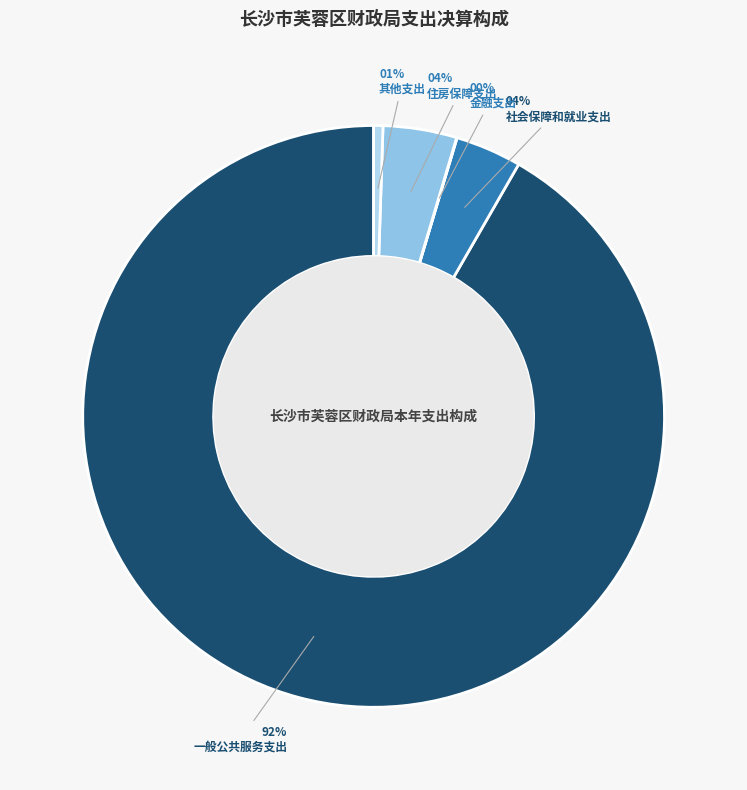

Which has a higher value, 住房保障支出 or 其他支出?

住房保障支出